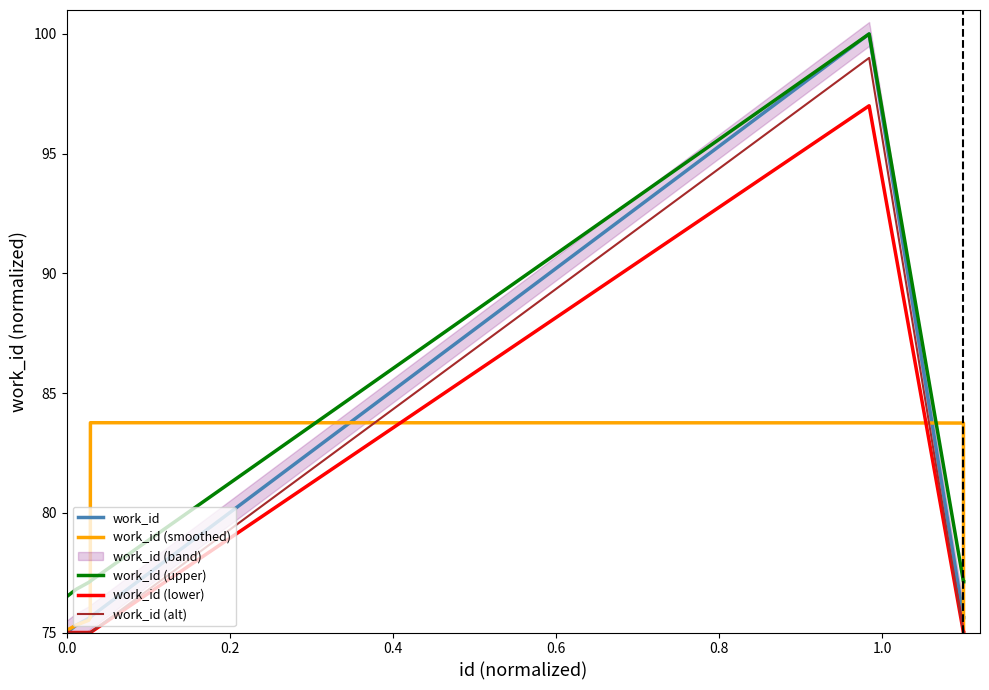

How many interior local peaks does the work_id (alt) series have?

1